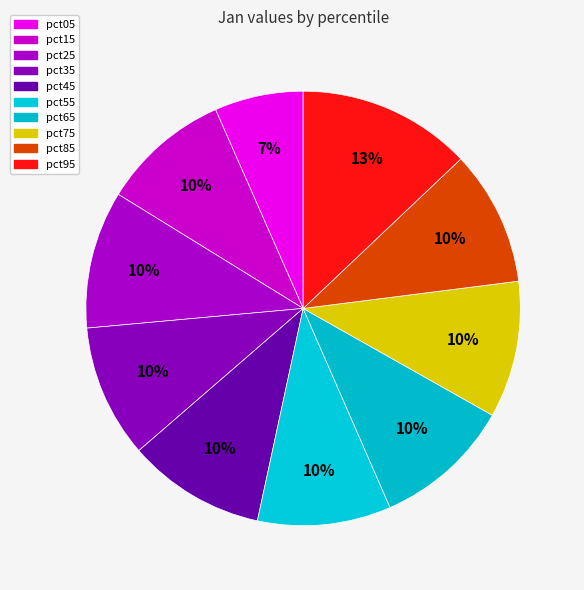

Does pct85 represent more than half of the total?

No